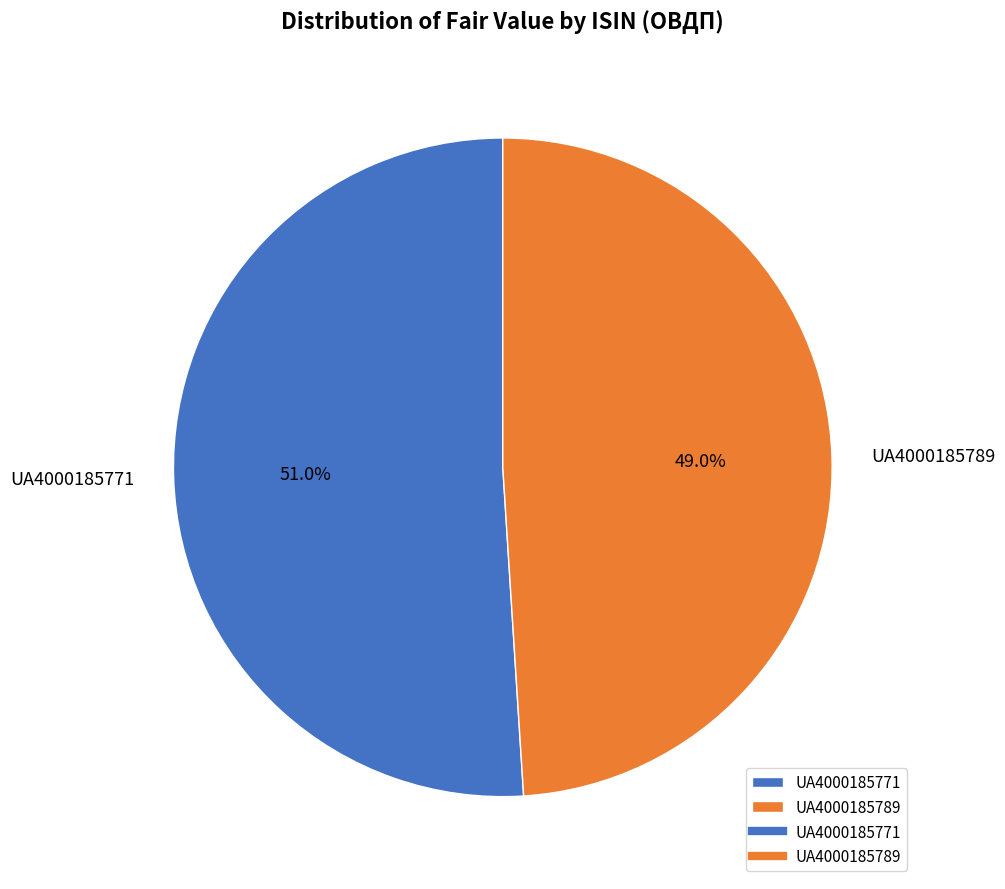

Rank the categories by value from highest to lowest.

UA4000185771, UA4000185789